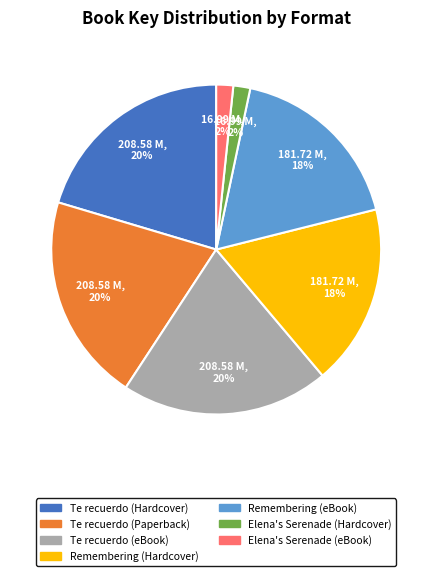

What percentage is the Elena's Serenade (eBook) slice, to the nearest percent?

2%